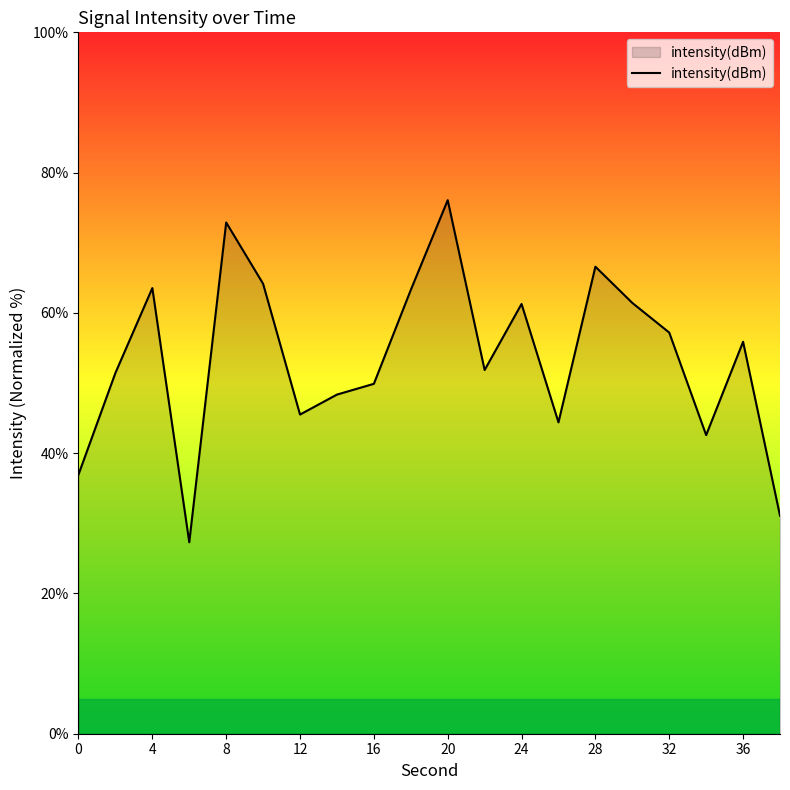

What is the greatest value displayed?

76.1